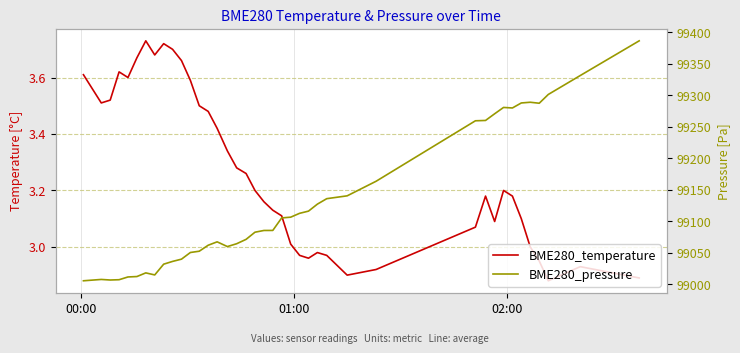

In BME280_temperature, how many points are higher than both neighbors (excluding endpoints)?

7